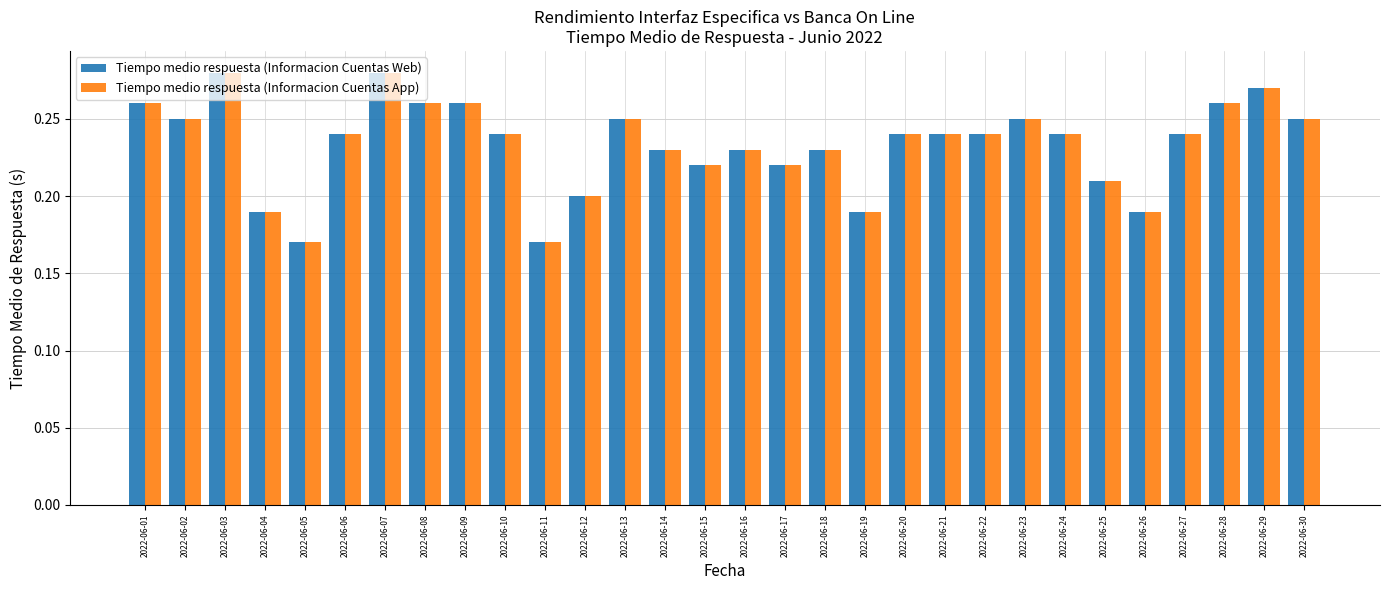

What is the sum of all Tiempo medio respuesta (Informacion Cuentas App) values?

7.0